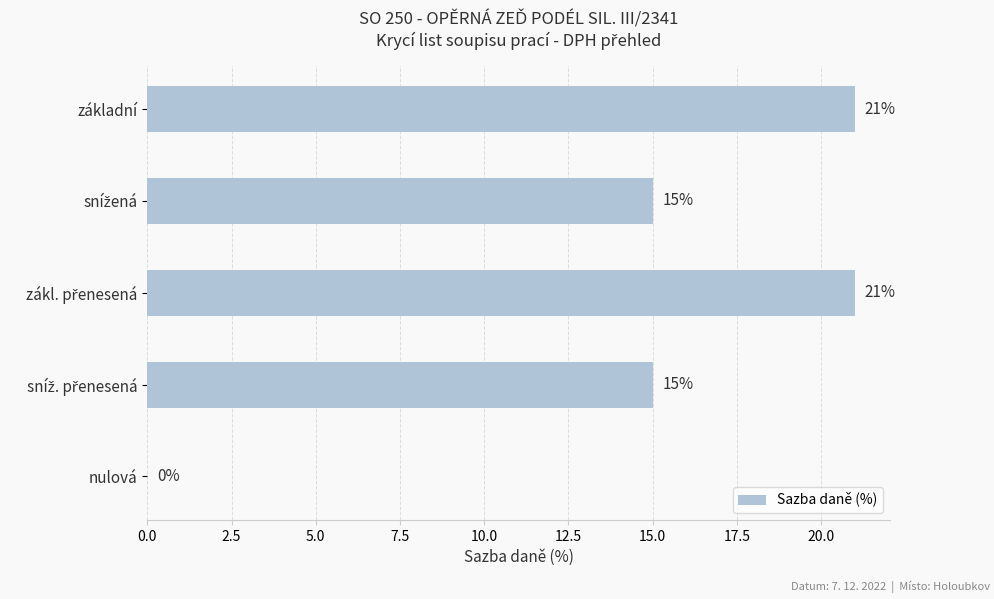

How many values are between 15 and 21?

4